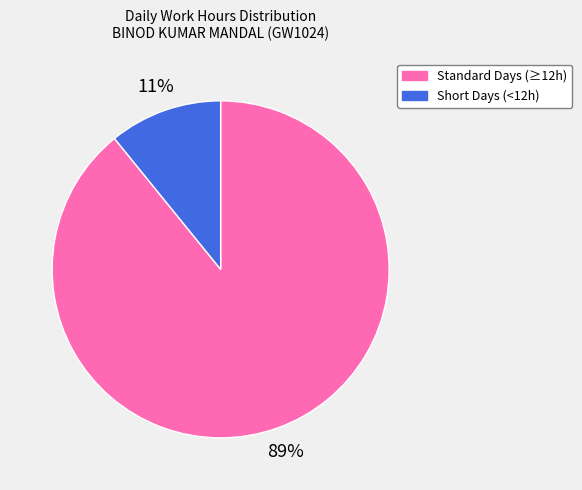

The Standard Days (≥12h) slice represents 80% of the pie. True or false?

False